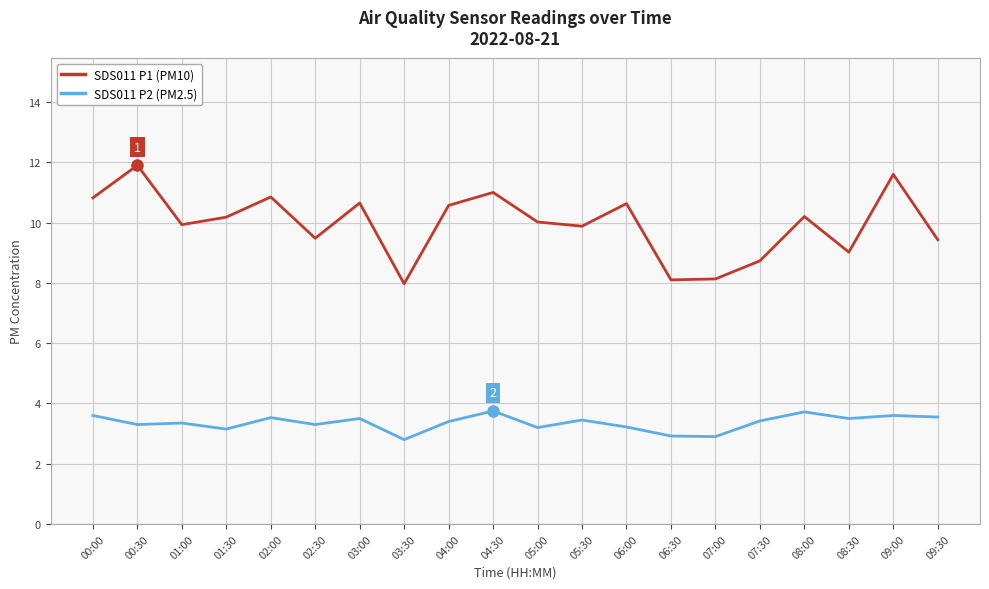

What is the difference between the second highest and minimum values in the SDS011 P2 (PM2.5) series?

0.9